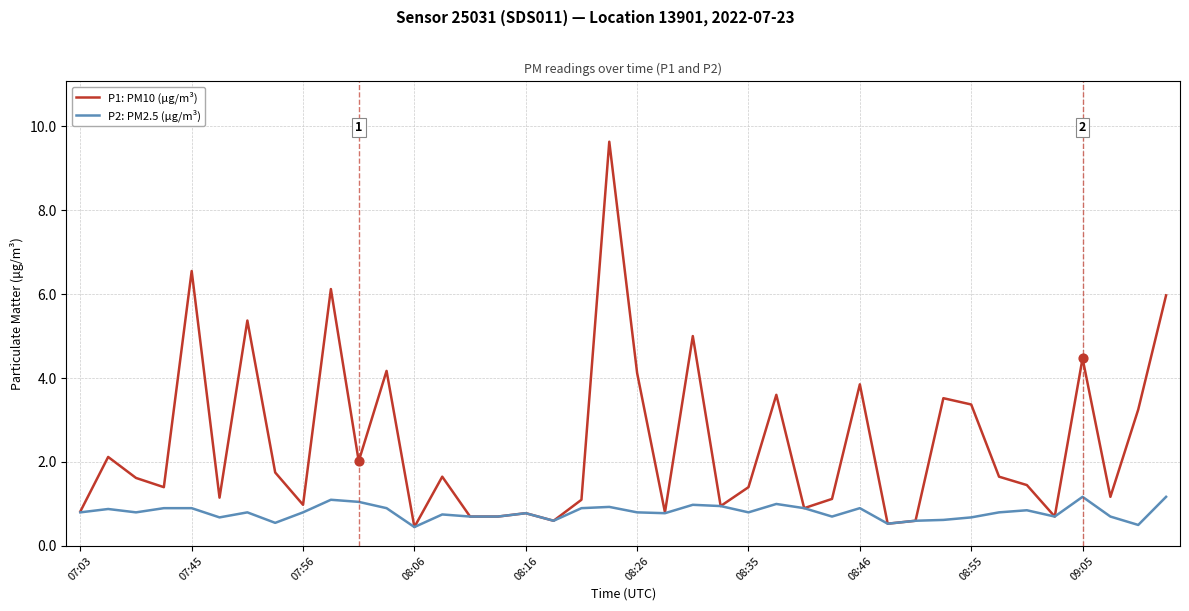

Which series has the largest range (max minus min)?

P1: PM10 (µg/m³)